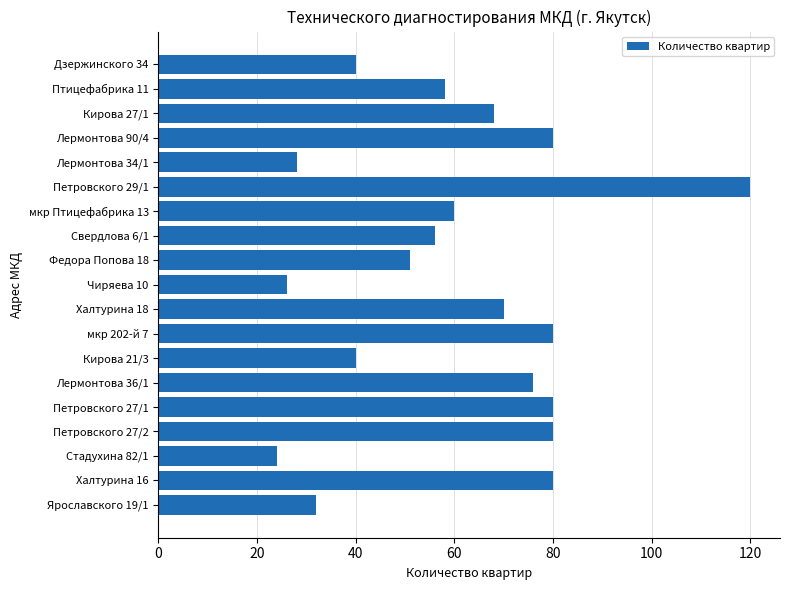

Reading top to bottom, list all the values displayed in this chart.

Дзержинского 34=40	Птицефабрика 11=58	Кирова 27/1=68	Лермонтова 90/4=80	Лермонтова 34/1=28	Петровского 29/1=120	мкр Птицефабрика 13=60	Свердлова 6/1=56	Федора Попова 18=51	Чиряева 10=26	Халтурина 18=70	мкр 202-й 7=80	Кирова 21/3=40	Лермонтова 36/1=76	Петровского 27/1=80	Петровского 27/2=80	Стадухина 82/1=24	Халтурина 16=80	Ярославского 19/1=32